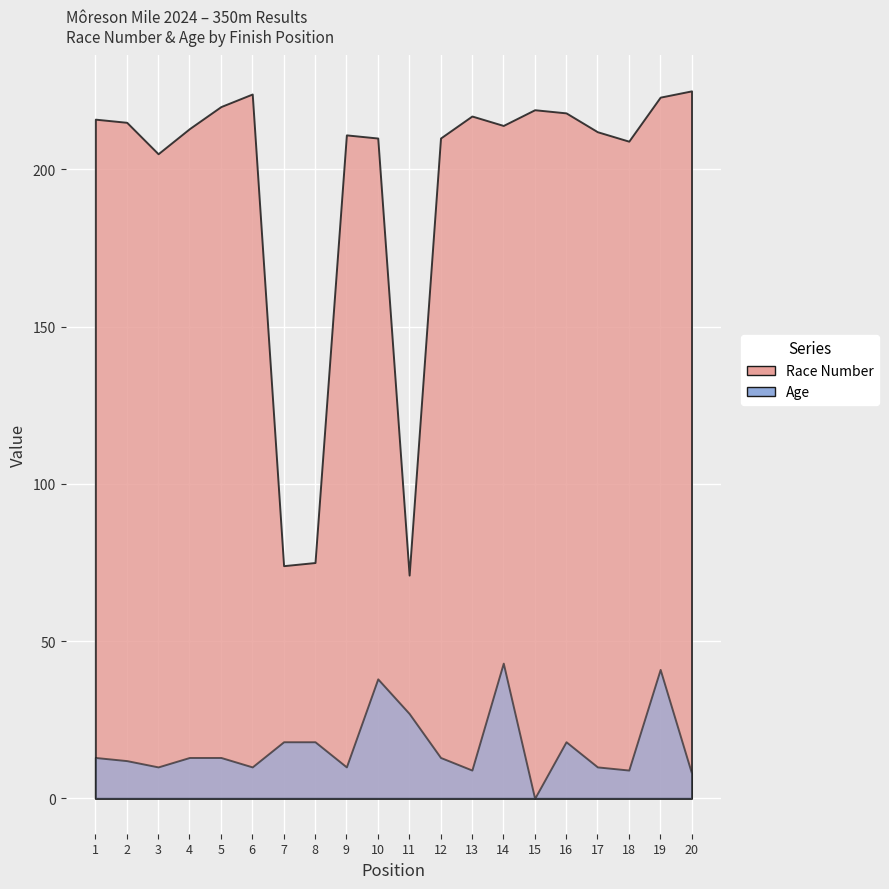

What value does the Age series have at 4?

13